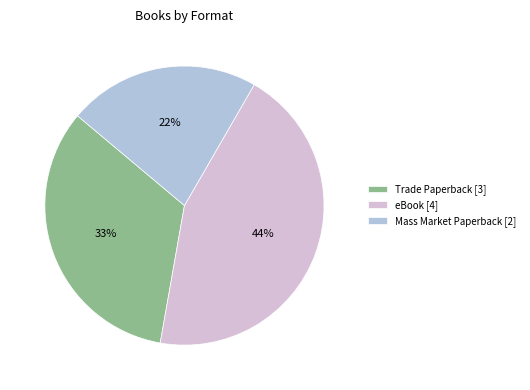

To the nearest percent, what is the difference between the Trade Paperback and Mass Market Paperback slice percentages?

11%